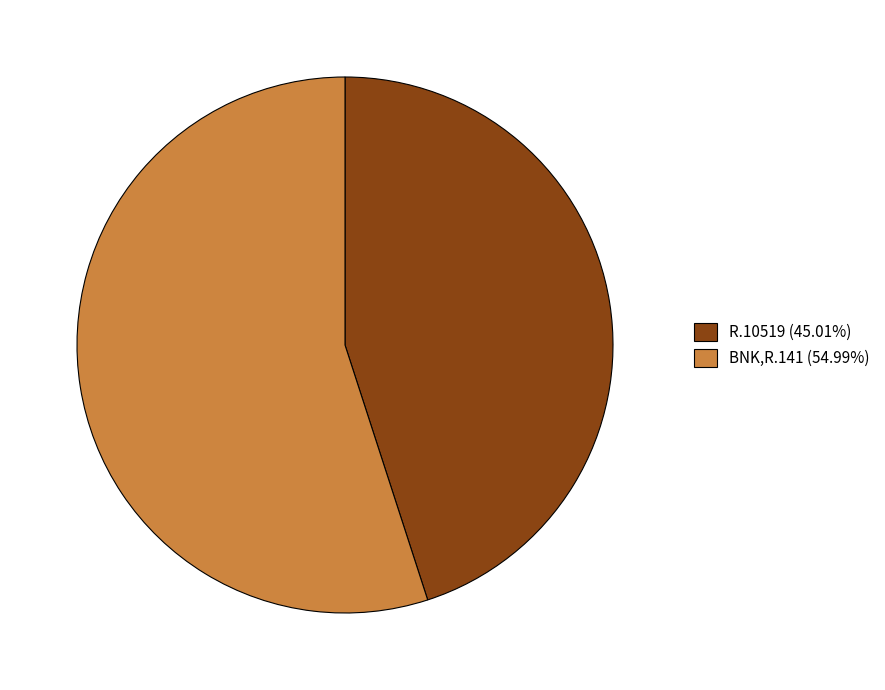

Is it true that R.10519 is 33% of the pie?

False